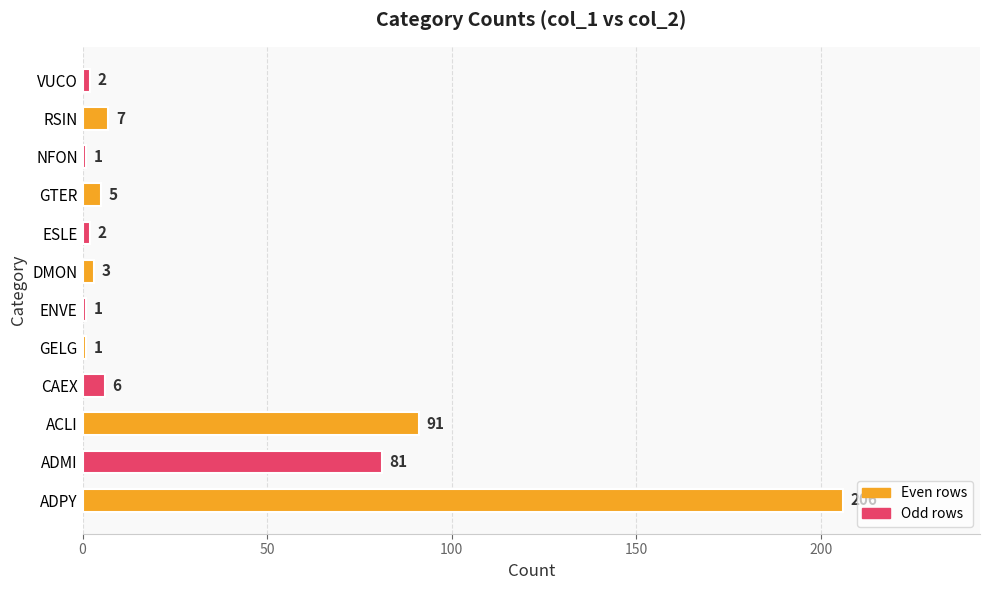

Reading bottom to top, what are all the values shown in this chart?

206	81	91	6	1	1	3	2	5	1	7	2